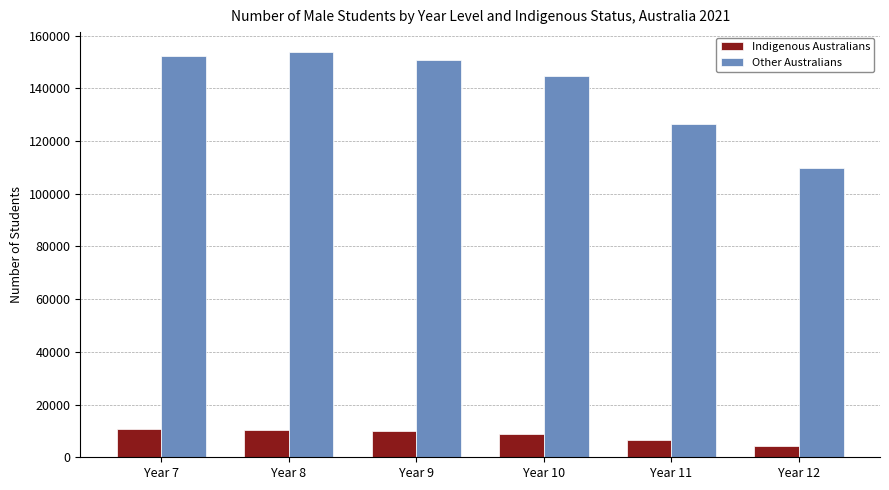

What value does the Other Australians series have at Year 11?

126371